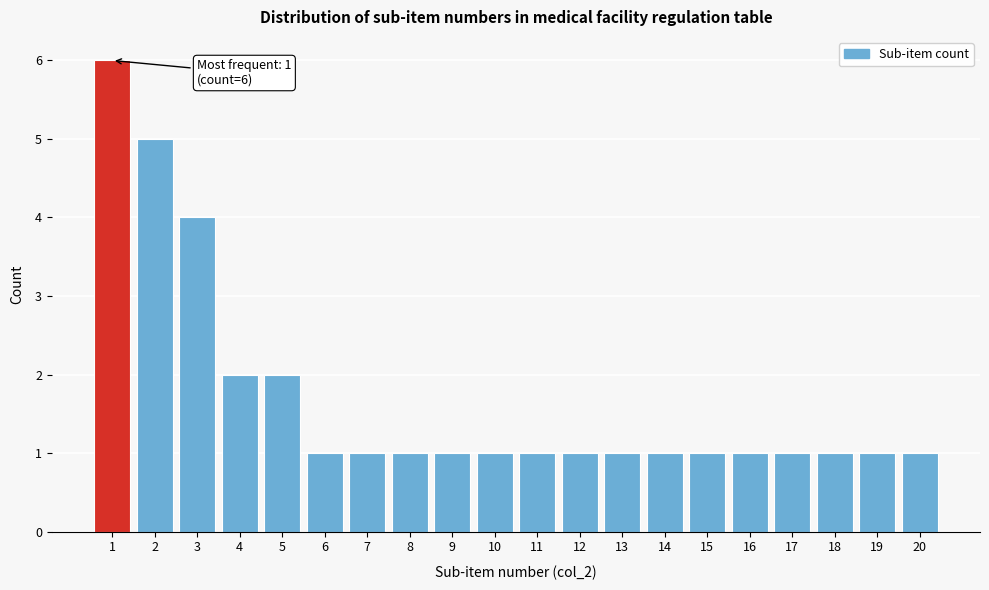

Reading left to right, transcribe all the data shown in this chart.

1=6	2=5	3=4	4=2	5=2	6=1	7=1	8=1	9=1	10=1	11=1	12=1	13=1	14=1	15=1	16=1	17=1	18=1	19=1	20=1